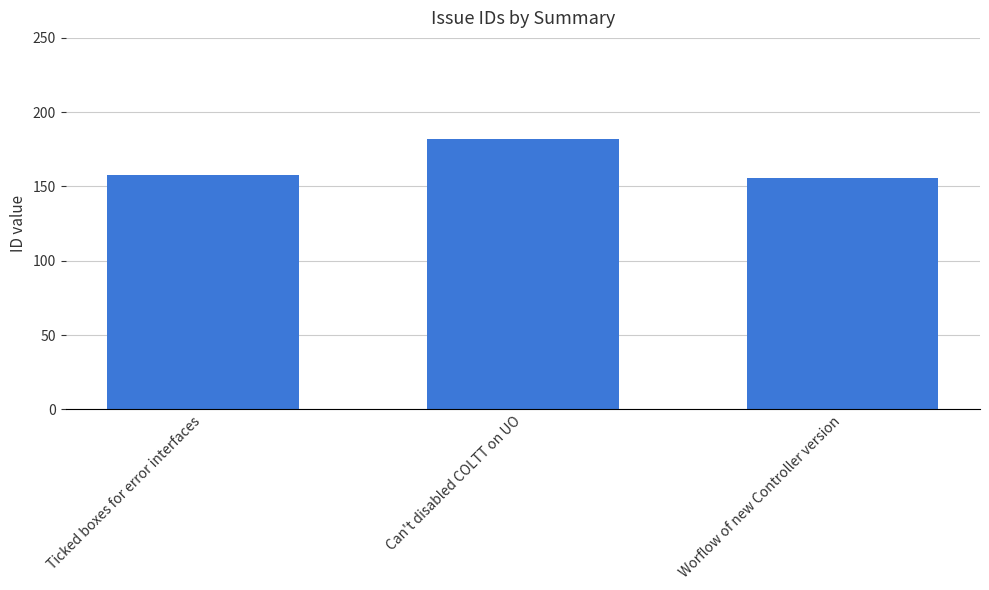

What is the label of the 1st bar from the left?

Ticked boxes for error interfaces